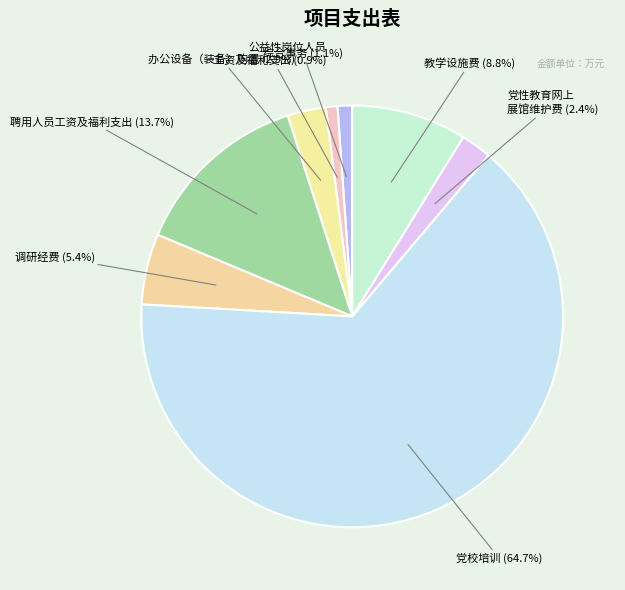

How many segments does this pie chart have?

8